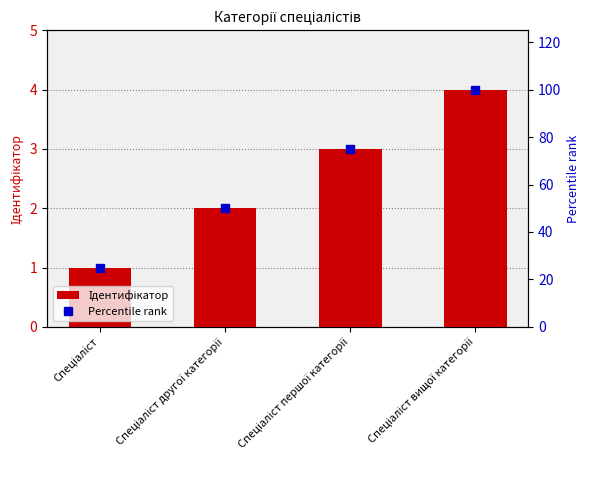

Which series has the largest total across all categories?

Percentile rank